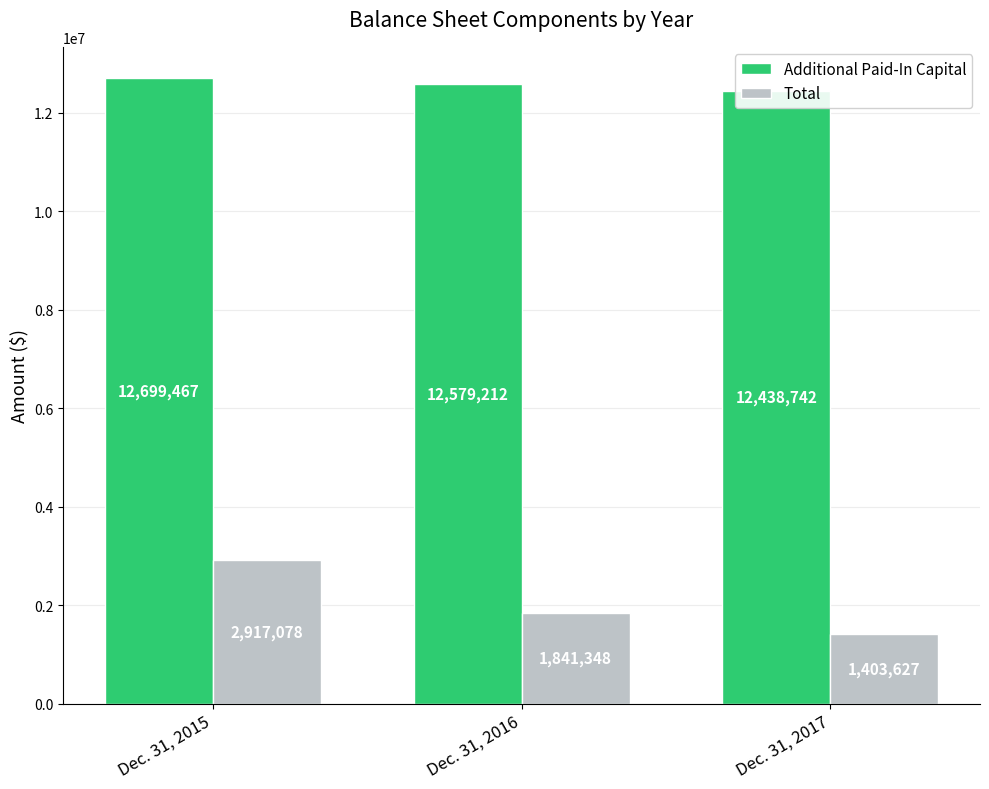

What is the value of the Total bar at the 3rd from the left?

1403627